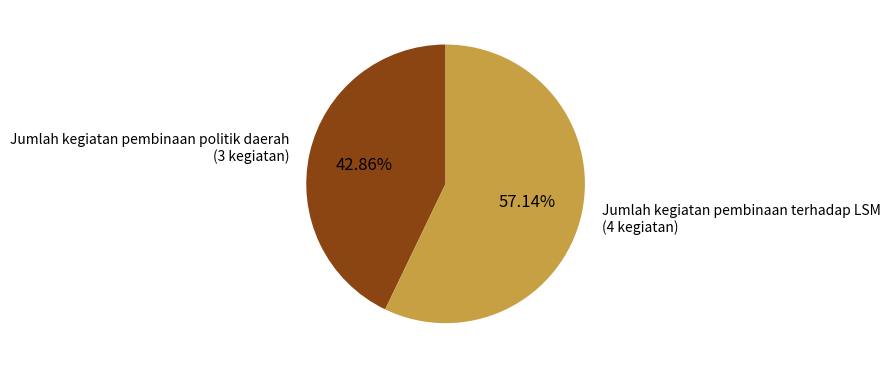

Do Jumlah kegiatan pembinaan politik daerah and Jumlah kegiatan pembinaan terhadap LSM together represent more than half of the pie?

Yes